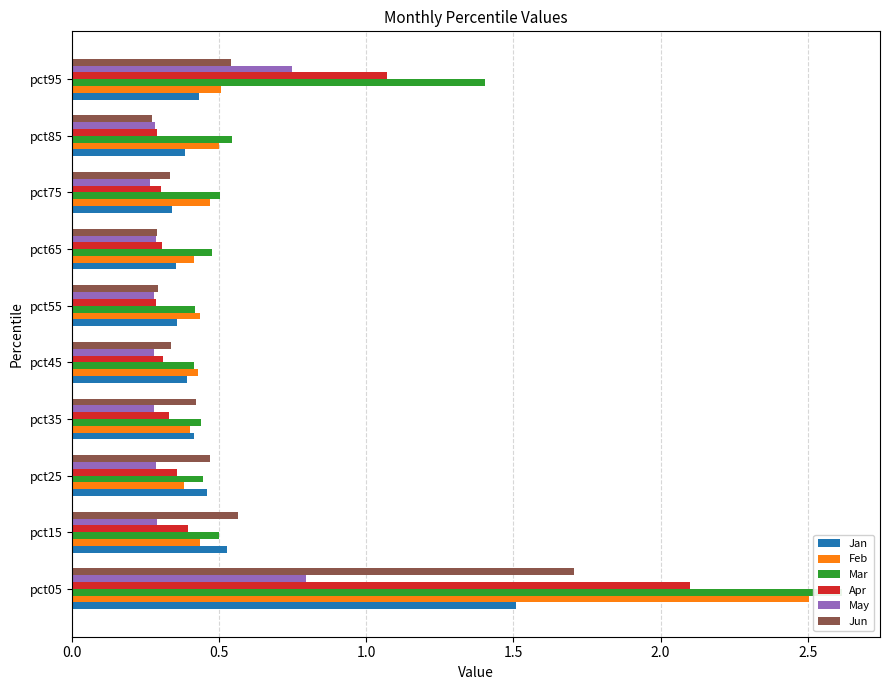

Reading right to left, what are all the values shown in this chart?

Jan: 0.4	0.4	0.3	0.4	0.4	0.4	0.4	0.5	0.5	1.5
Feb: 0.5	0.5	0.5	0.4	0.4	0.4	0.4	0.4	0.4	2.5
Mar: 1.4	0.5	0.5	0.5	0.4	0.4	0.4	0.4	0.5	2.6
Apr: 1.1	0.3	0.3	0.3	0.3	0.3	0.3	0.4	0.4	2.1
May: 0.7	0.3	0.3	0.3	0.3	0.3	0.3	0.3	0.3	0.8
Jun: 0.5	0.3	0.3	0.3	0.3	0.3	0.4	0.5	0.6	1.7